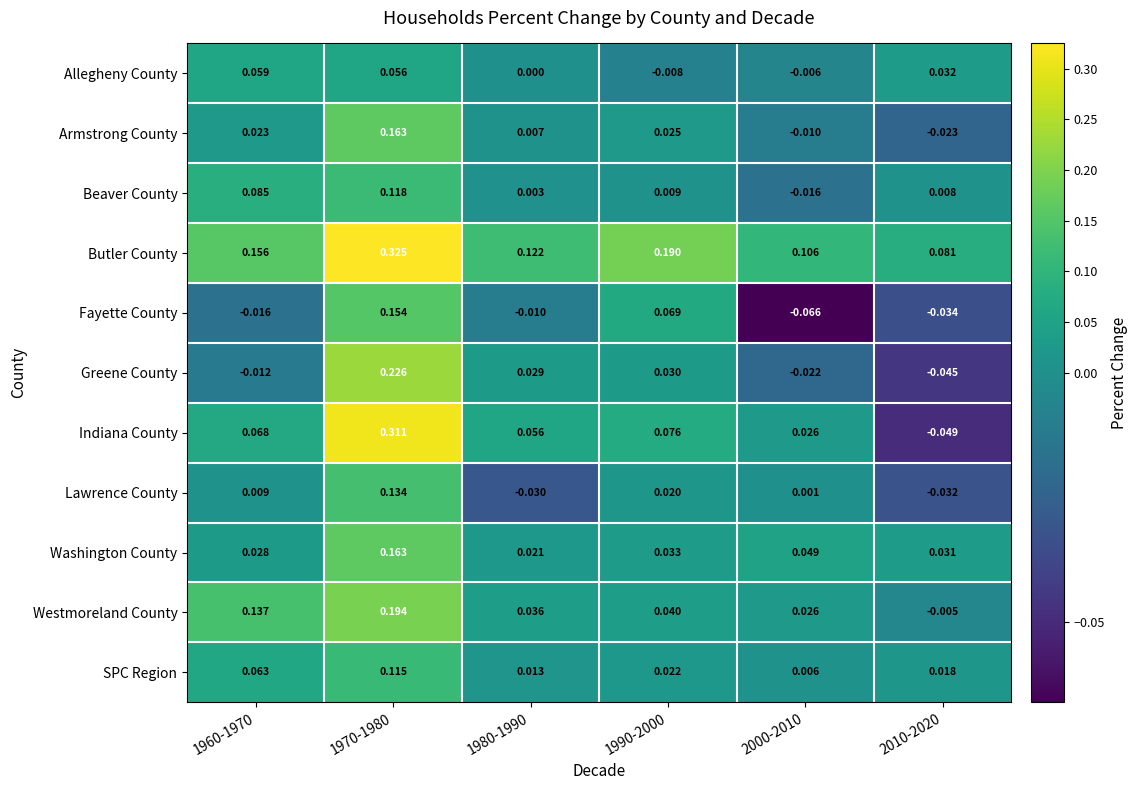

At which category is the sum across all series the highest?

1970-1980